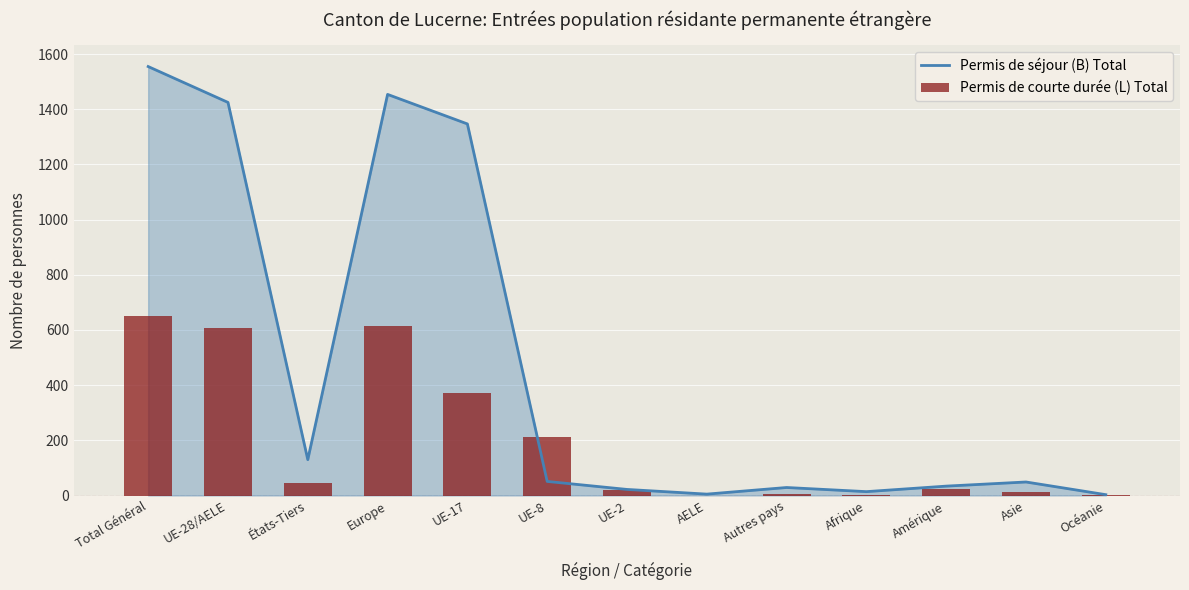

Reading right to left, what are all the values shown in this chart?

Permis de séjour (B) Total: 3	49	34	14	29	5	22	51	1347	1454	130	1425	1555
Permis de courte durée (L) Total: 1	12	25	1	5	0	21	213	373	613	44	608	652